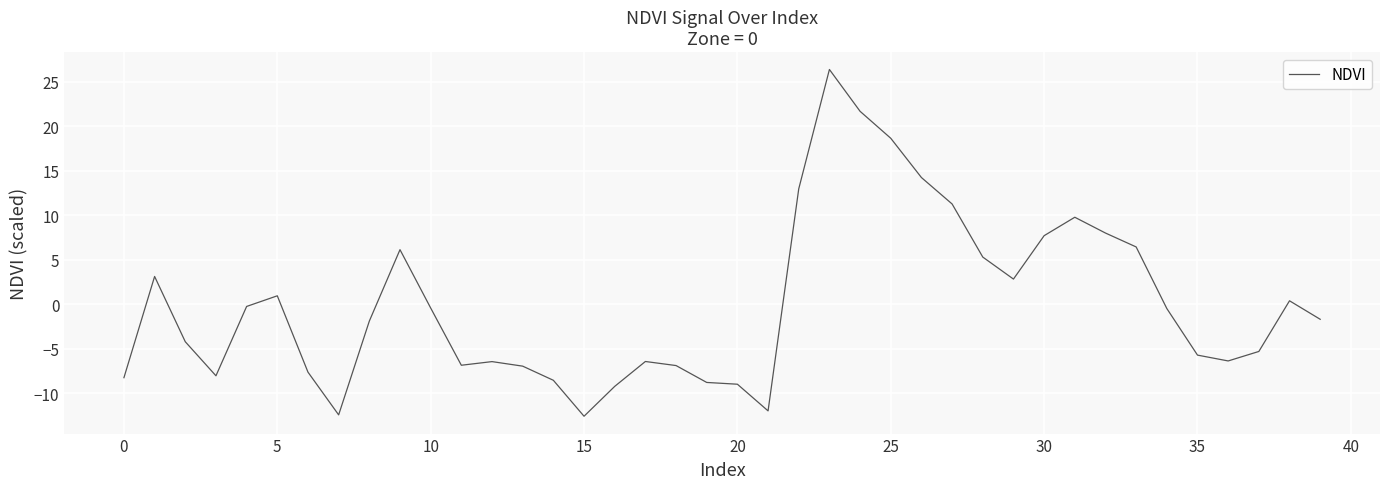

What is the difference between the maximum and minimum values?

38.9